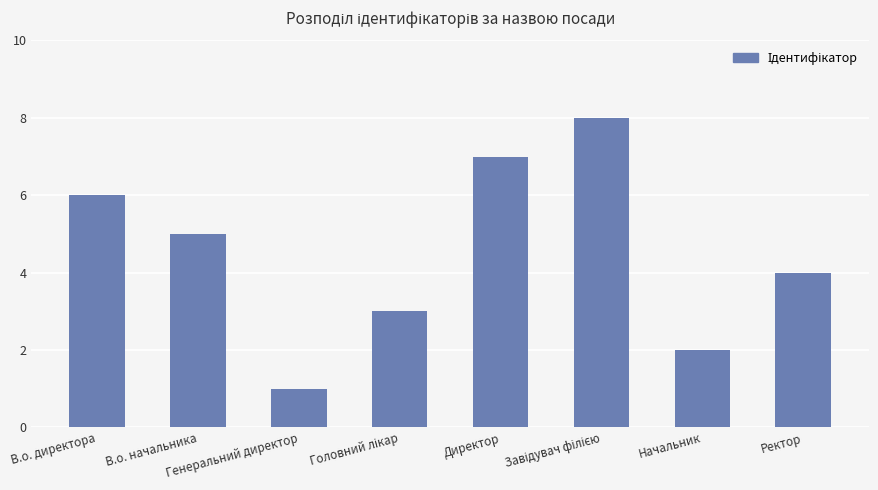

What is the sum of all values?

36